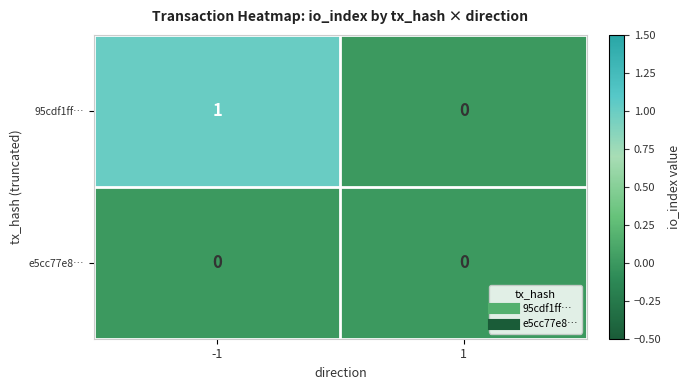

The 95cdf1ff… series shows 1 at -1. True or false?

True